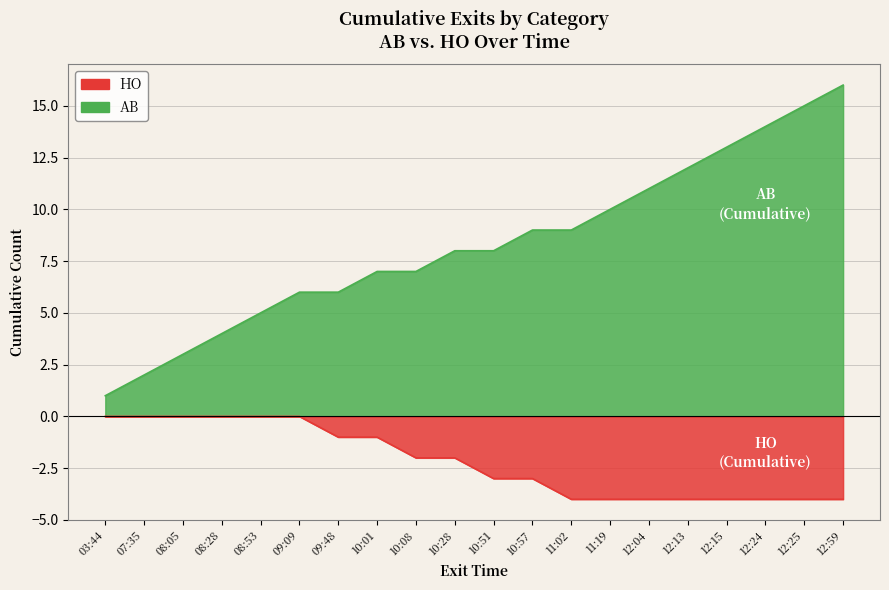

Which series has the largest total across all categories?

AB